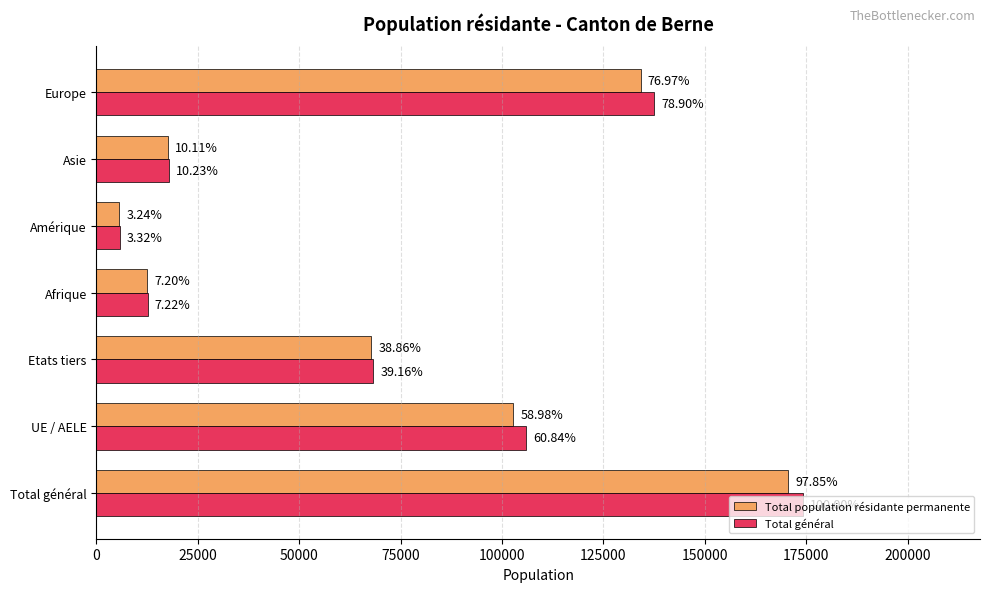

Rank the series by their average value, from lowest to highest.

Total population résidante permanente, Total général